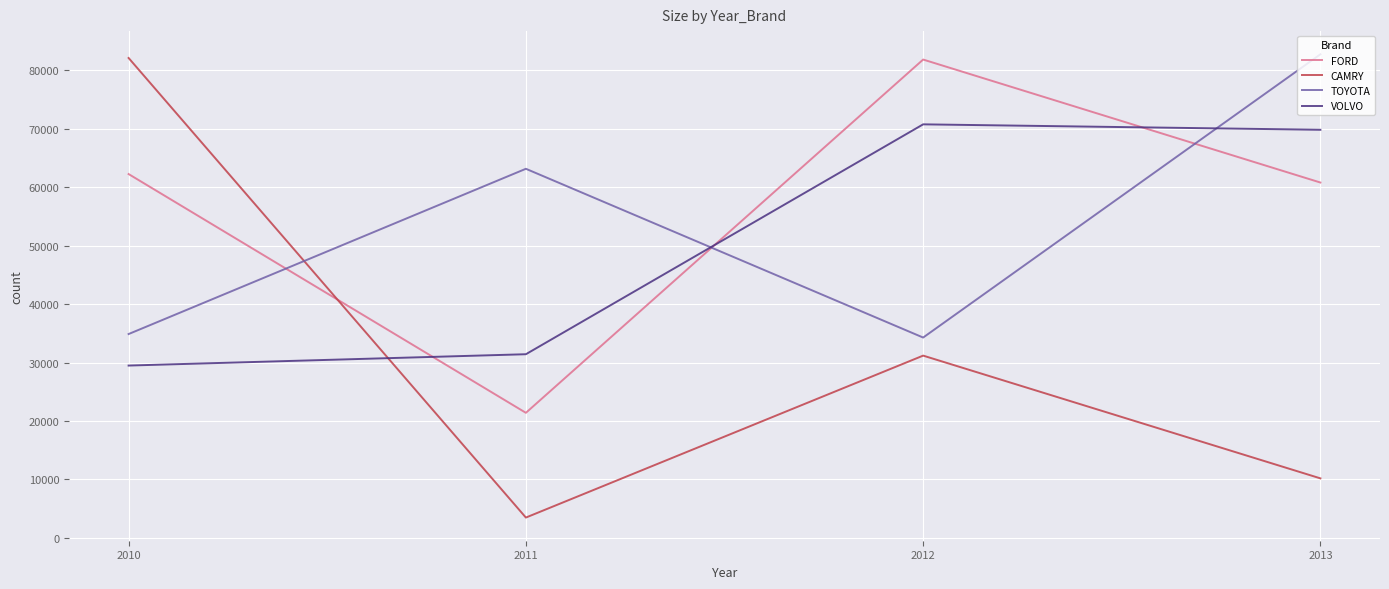

Does the chart have visible grid lines?

Yes